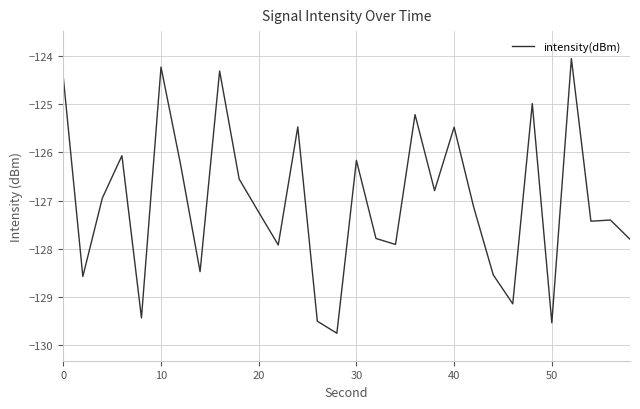

What is the difference between the maximum and minimum values?

5.7